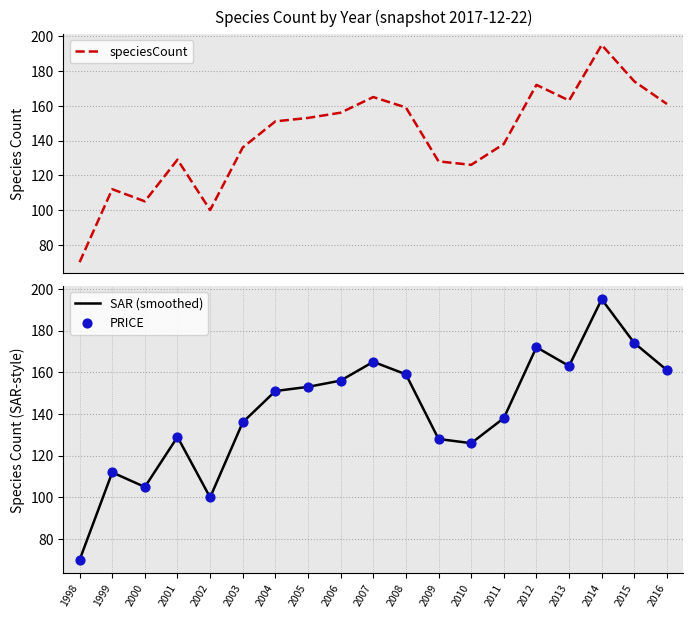

Which series reaches the minimum Y coordinate?

speciesCount